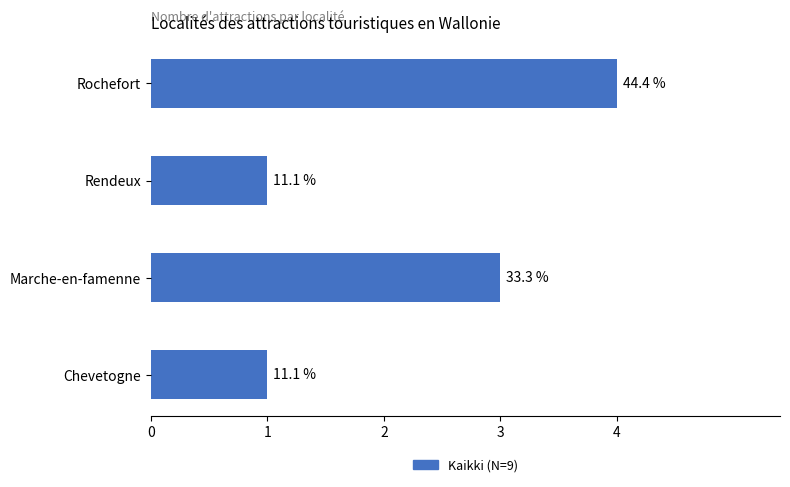

Does the chart contain any negative values?

No